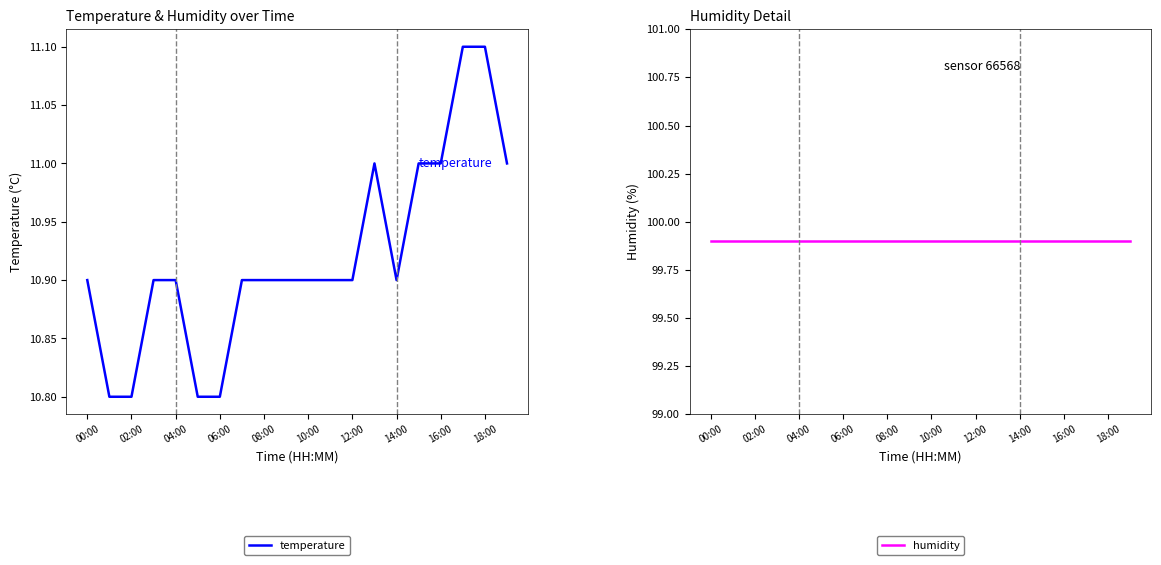

What is the smallest value displayed?

10.8